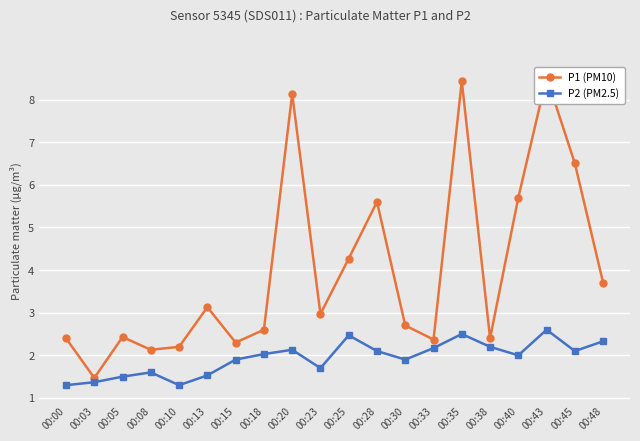

Is it true that P2 (PM2.5) equals 2.5 at 00:35?

True